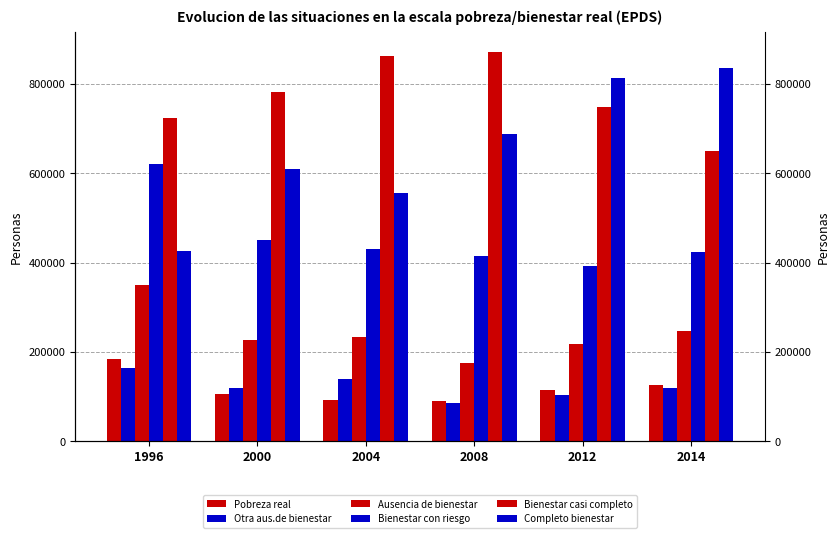

Reading right to left, transcribe all the data shown in this chart.

Pobreza real: 127398.6	114695.8	89706.4	93834.7	106375.8	185359.8
Otra aus.de bienestar: 120555.4	103535.8	85961.5	139148.9	120606.8	165354.9
Ausencia de bienestar: 247954.0	218231.7	175667.9	232983.6	226982.5	350714.8
Bienestar con riesgo: 424111.3	392110.8	416086.7	430594.9	451190.2	621877.3
Bienestar casi completo: 650989.2	748213.6	872089.5	863389.9	782333.7	723264.4
Completo bienestar: 835074.1	812698.2	687940.7	557212.7	609893.6	425720.6